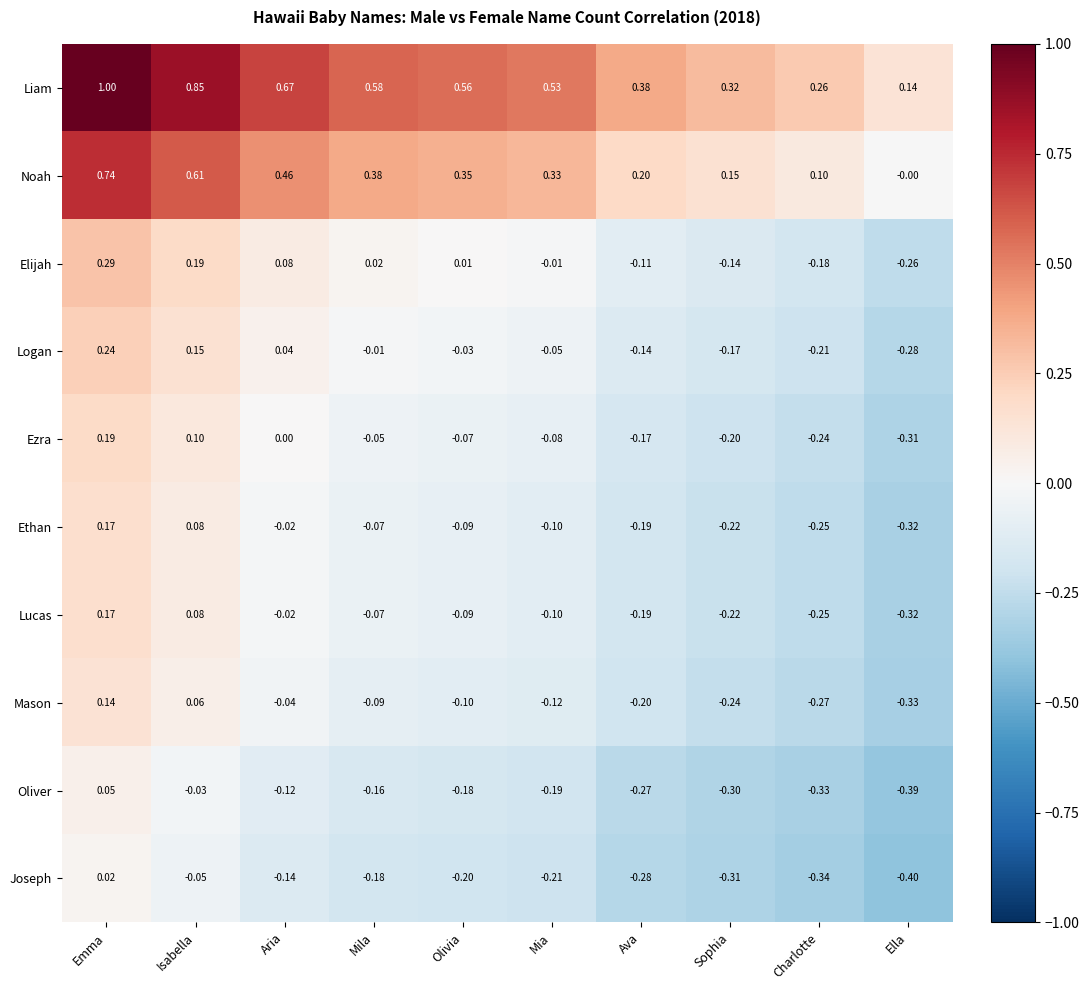

List the labels in order of Ezra value, largest first.

Emma, Isabella, Aria, Mila, Olivia, Mia, Ava, Sophia, Charlotte, Ella